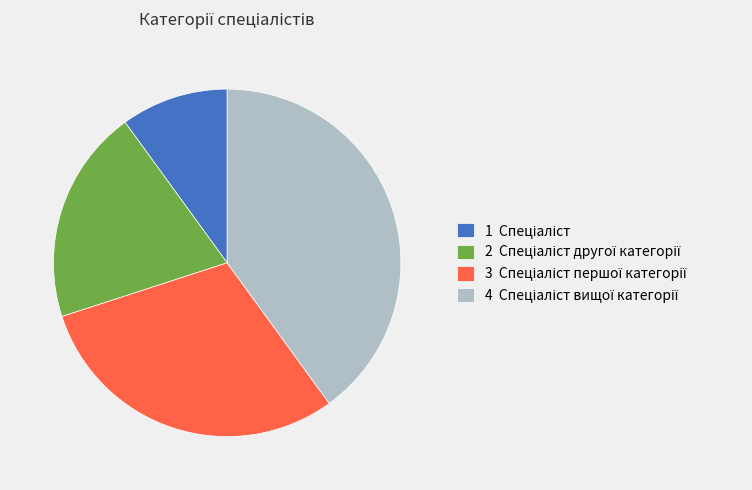

Is there any slice that represents more than half of the pie?

No